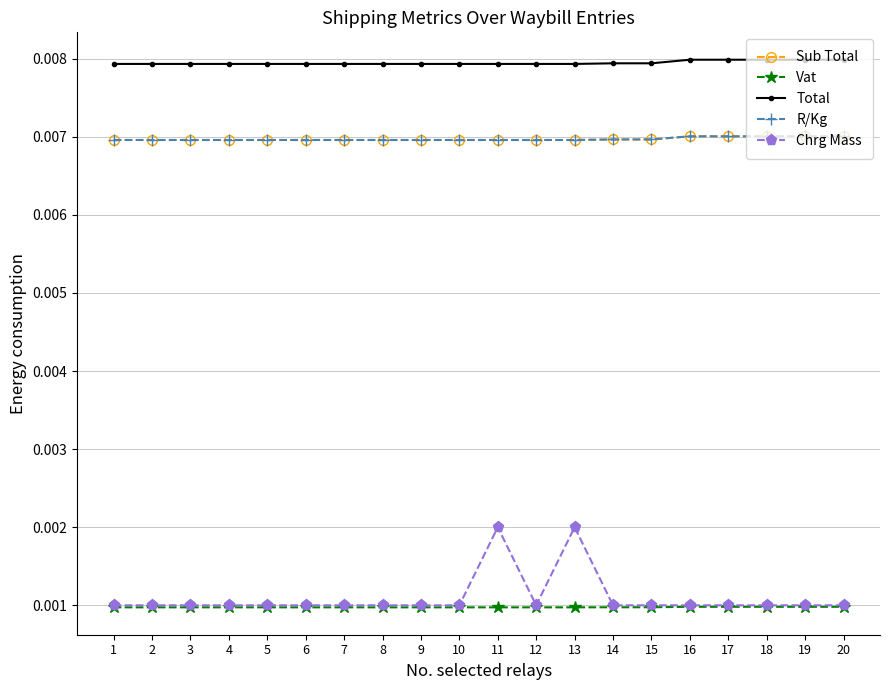

At how many categories does at least one series exceed 0?

20